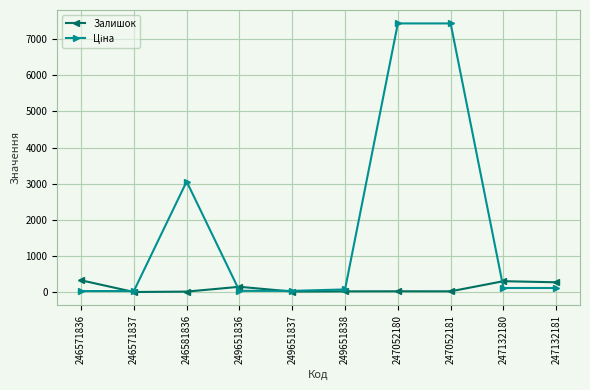

Is it true that Залишок equals 12.0 at 246581836?

True